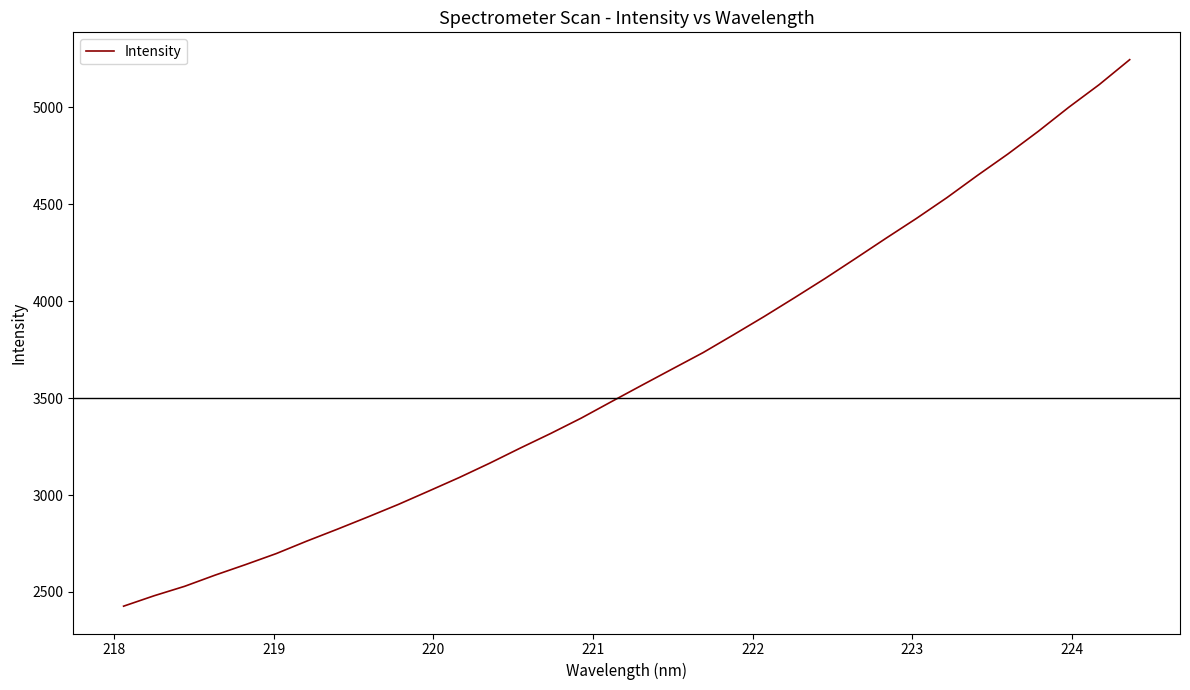

What is the minimum value shown in the chart?

2426.5